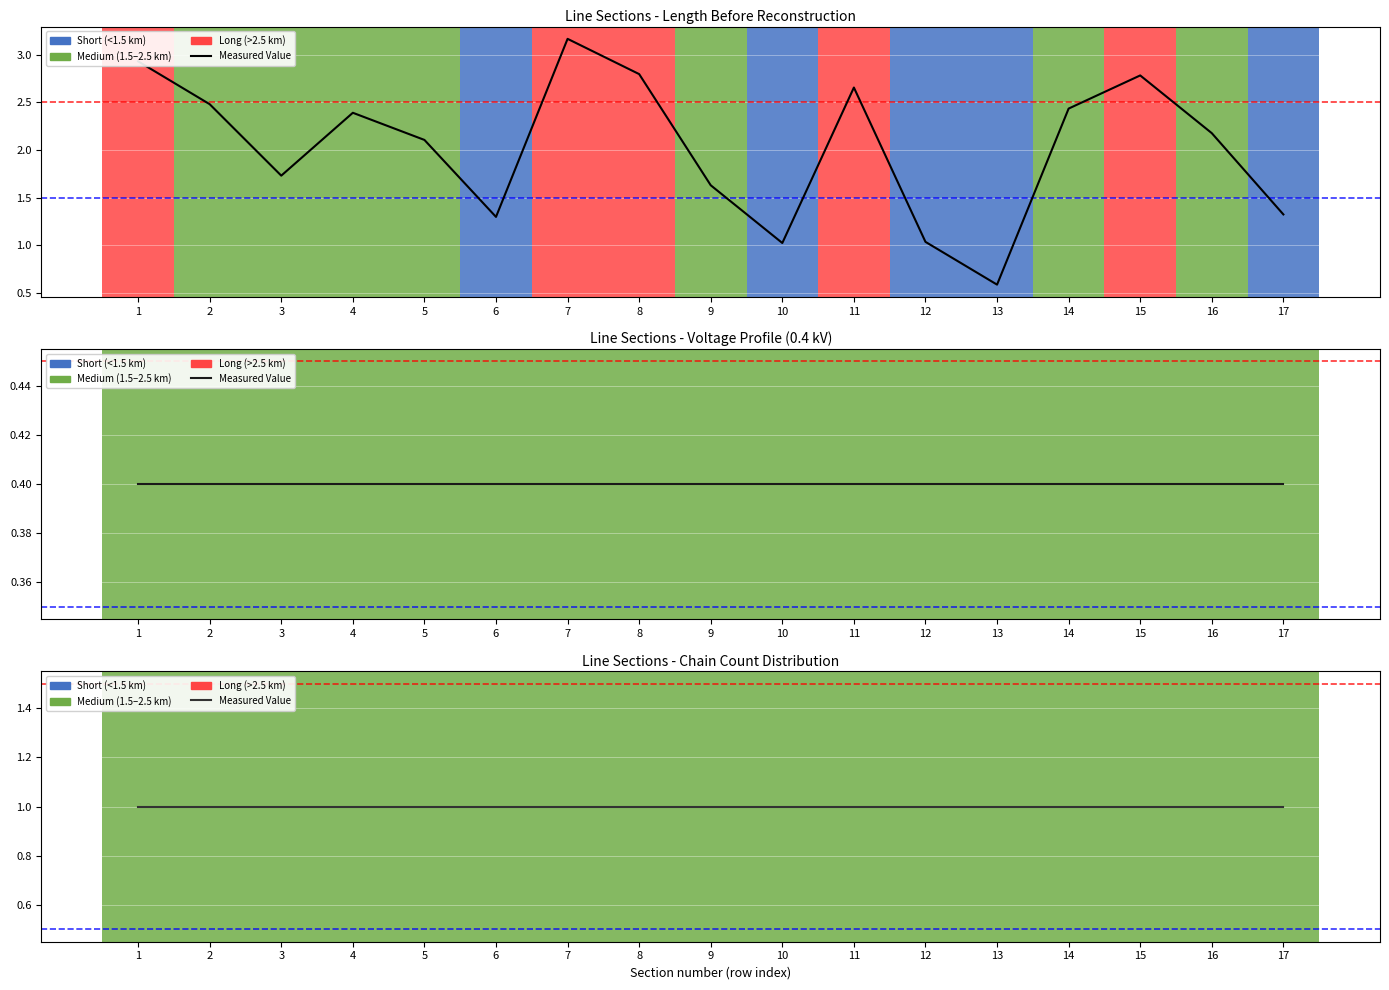

Which series has the largest total across all categories?

Length Before